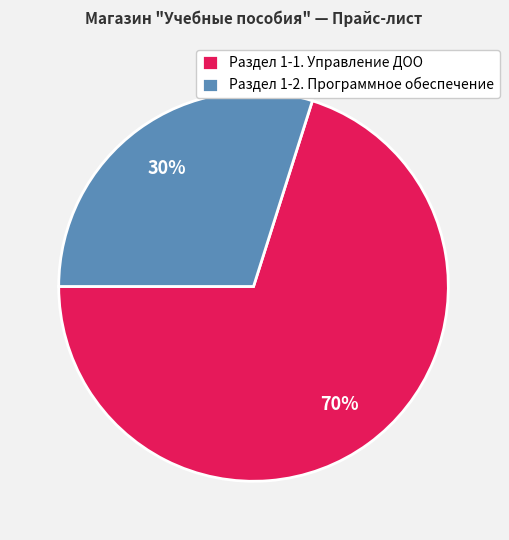

Combined, do Раздел 1-2. Программное обеспечение and Раздел 1-1. Управление ДОО account for over 50%?

Yes